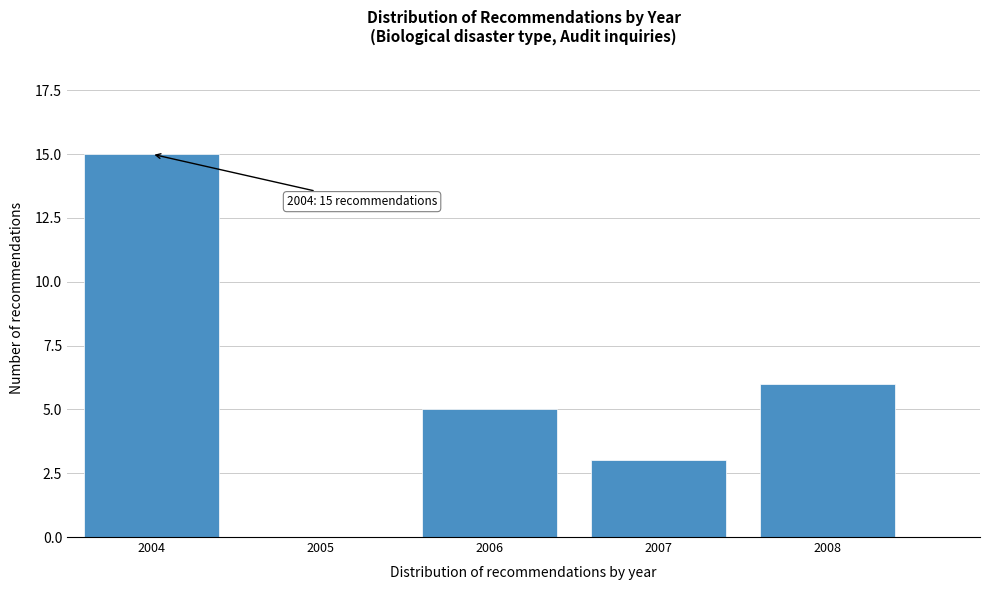

Reading left to right, what are all the values shown in this chart?

2004=15	2005=0	2006=5	2007=3	2008=6